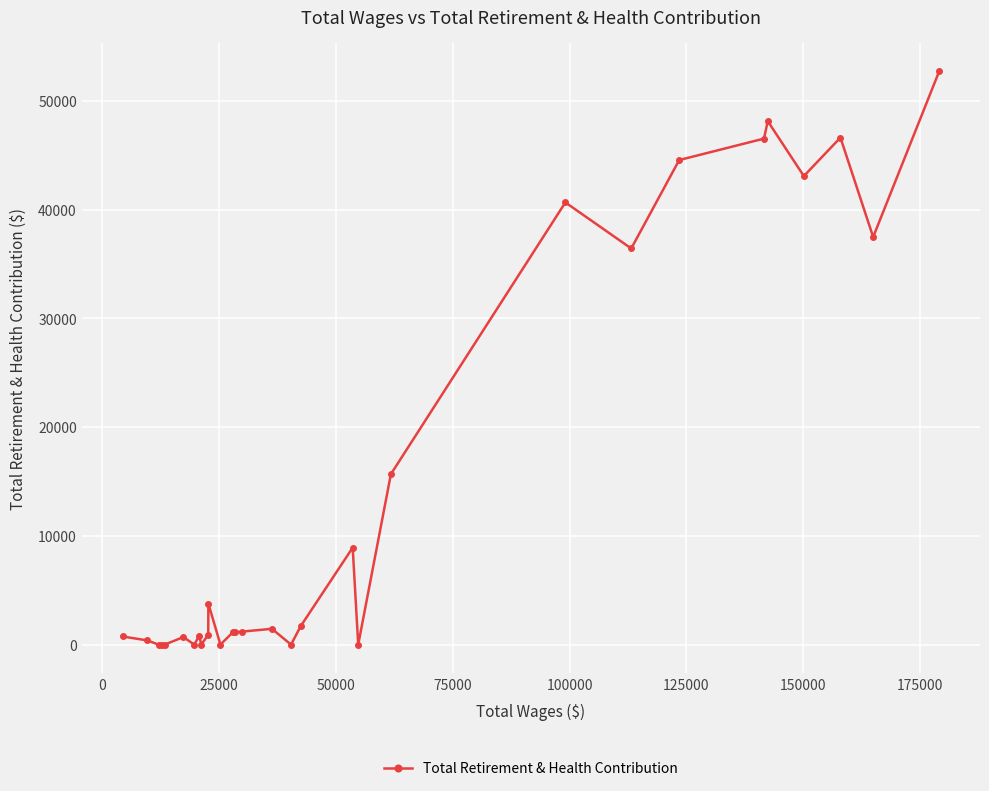

How many distinct data groups are displayed?

1